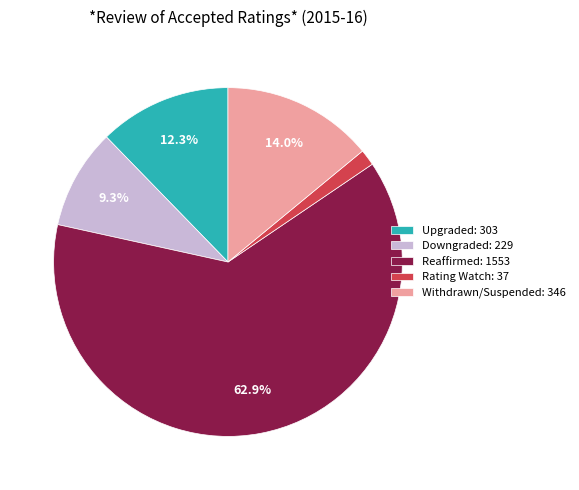

True or false: Withdrawn/Suspended accounts for 14% of the total.

True